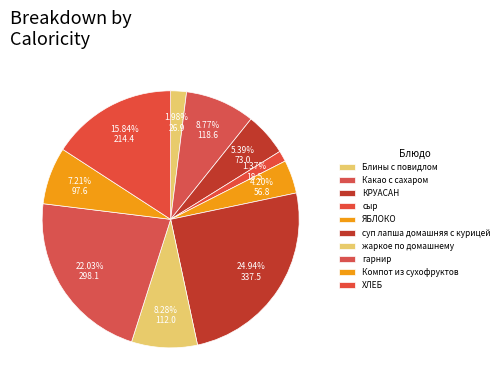

What is the change in value from ЯБЛОКО to Компот из сухофруктов?

+40.8